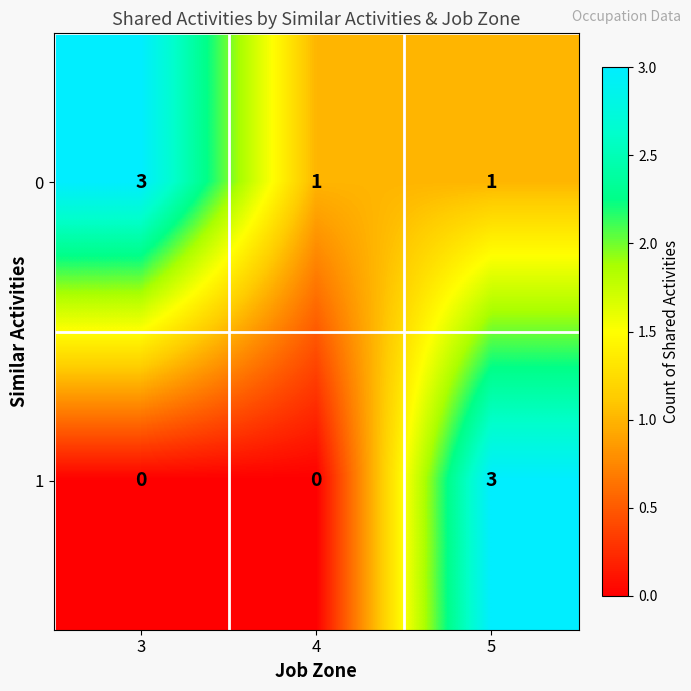

Count the 1 values in the range 0 to 3.

3